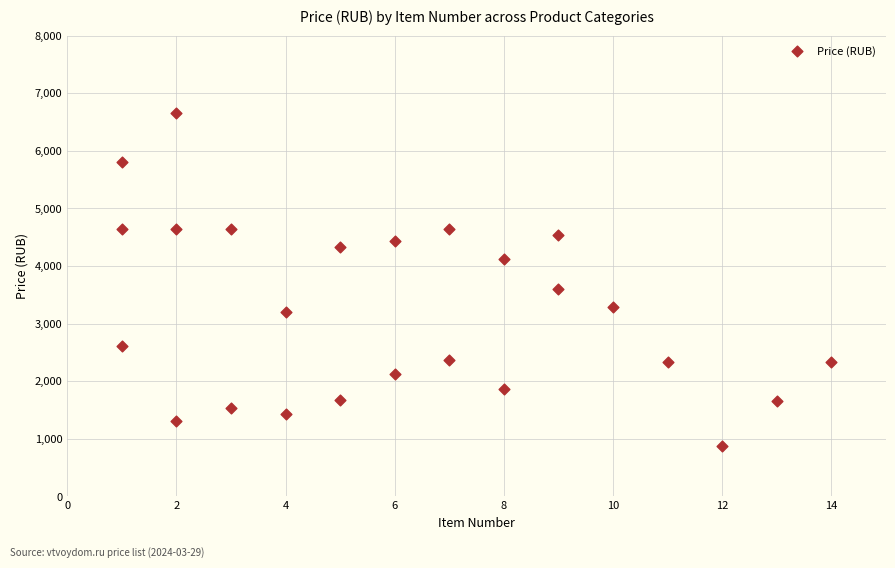

What is the range of X values (max minus min)?

13